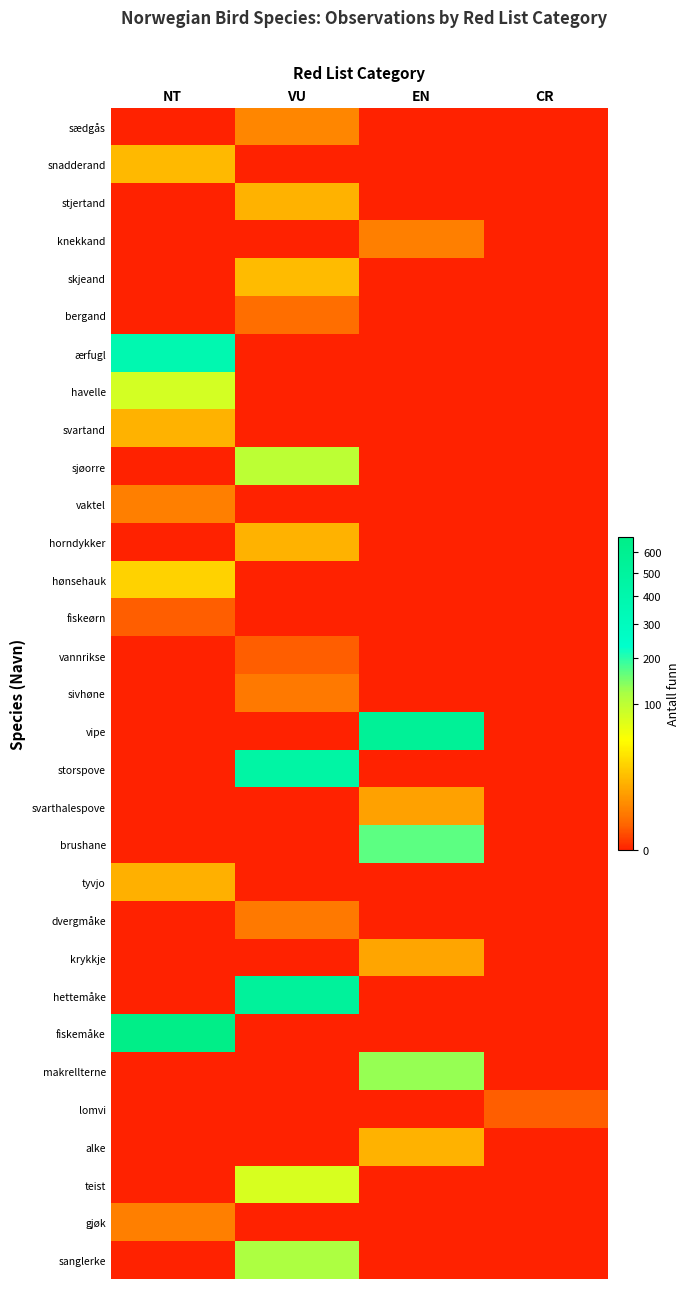

Which series has the largest range (max minus min)?

fiskemåke